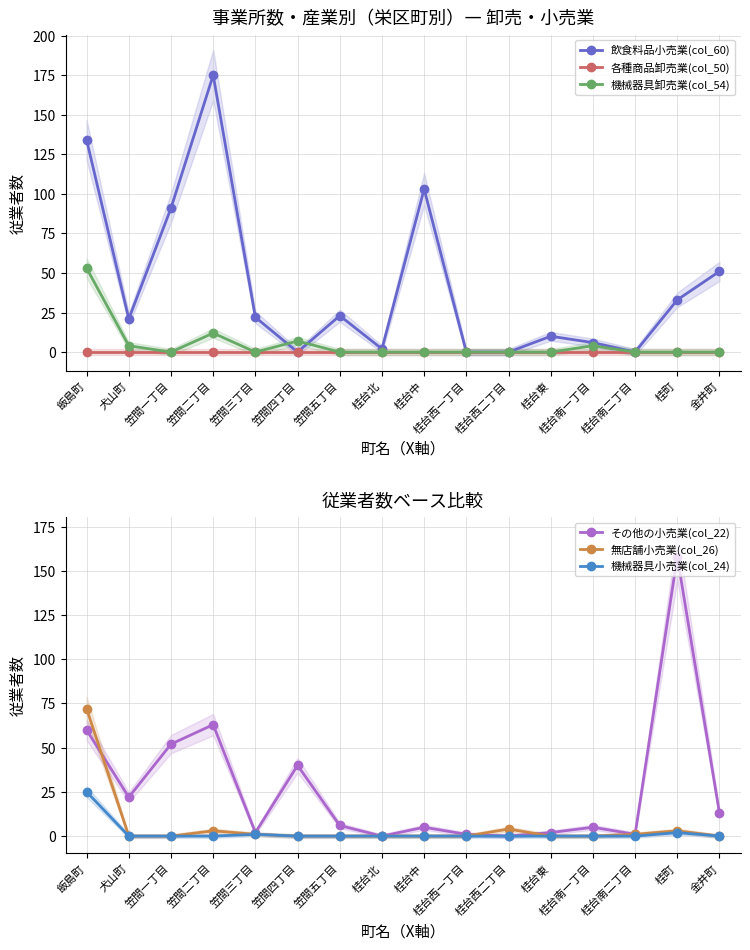

What is the value of the 飲食料品小売業(col_60) point at the 13th from the left?

6